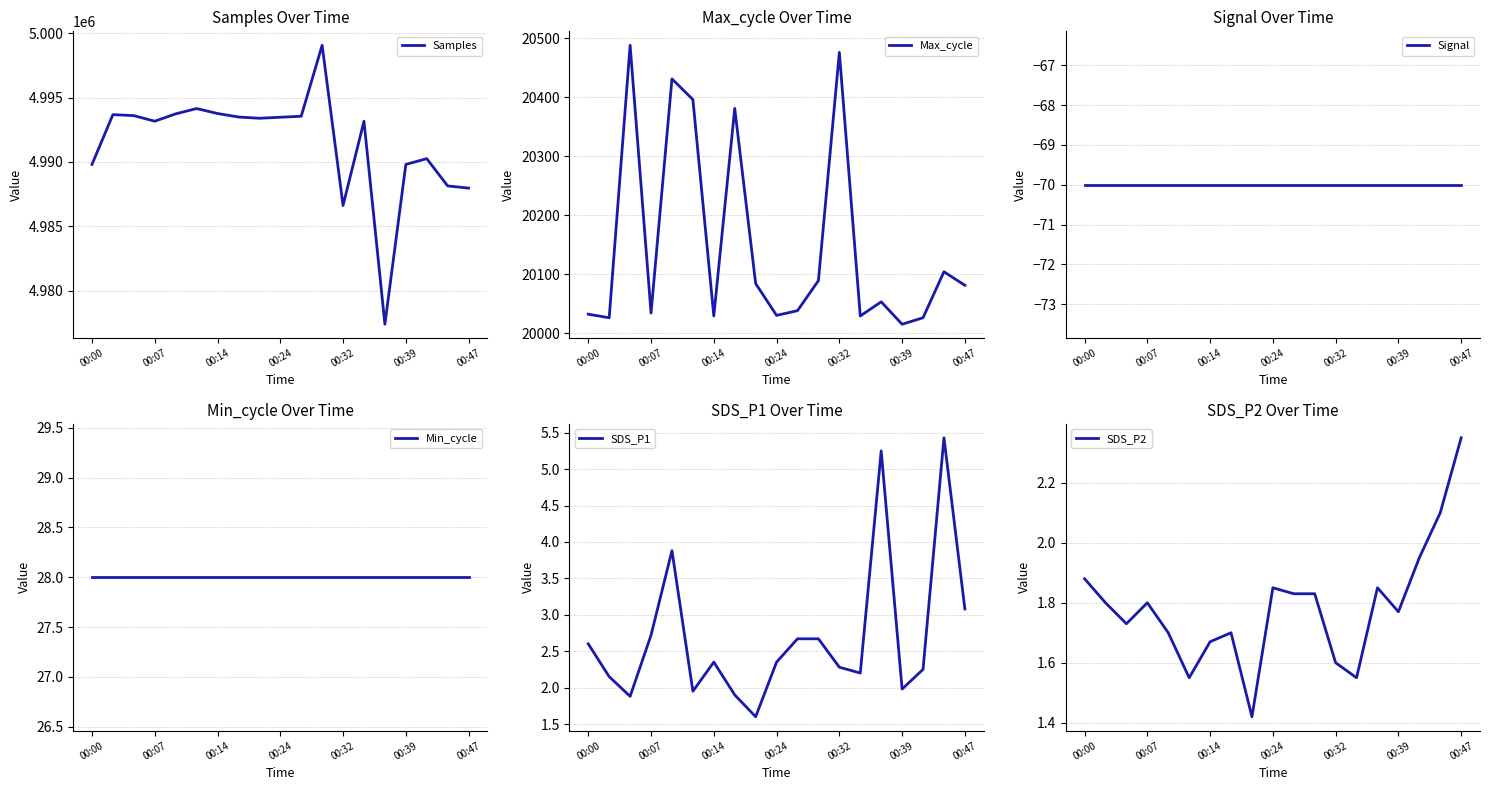

What is the sum of the Min_cycle values at 16 and 13?

56.0